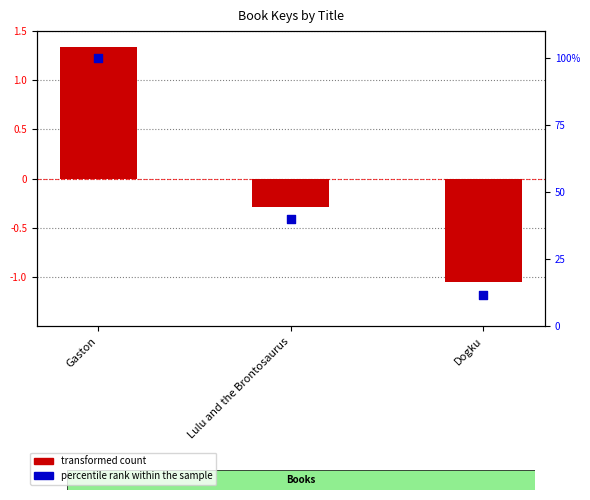

What is the total value across all series at Lulu and the Brontosaurus?

39.5